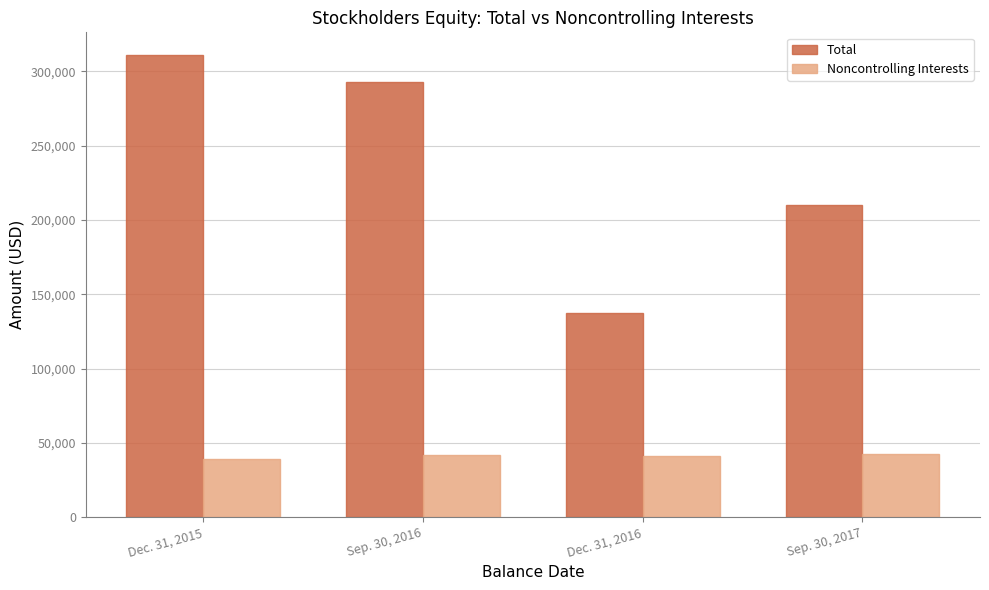

True or false: Noncontrolling Interests has a value of 42107 at Sep. 30, 2016.

True